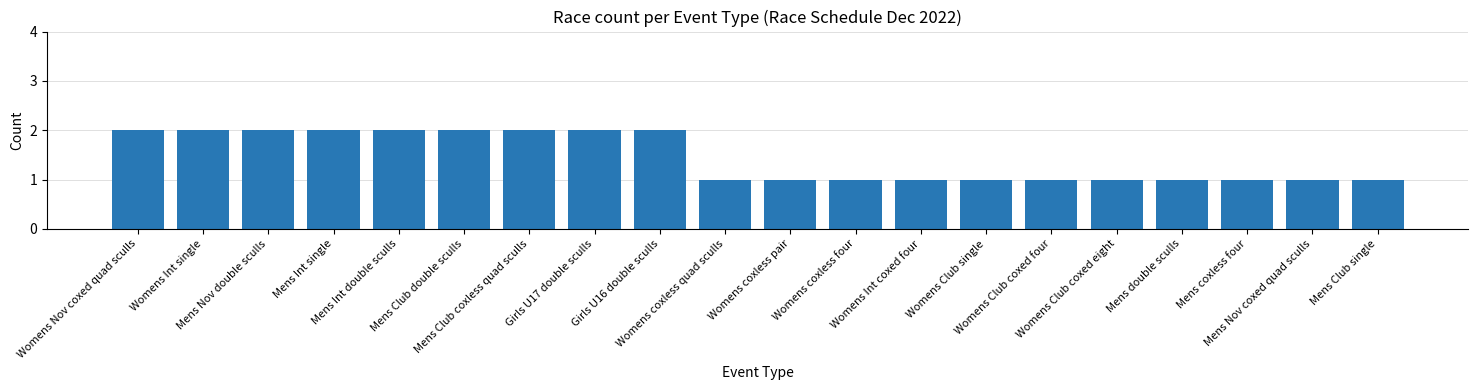

The chart shows a value of 2 at Womens Int coxed four. True or false?

False